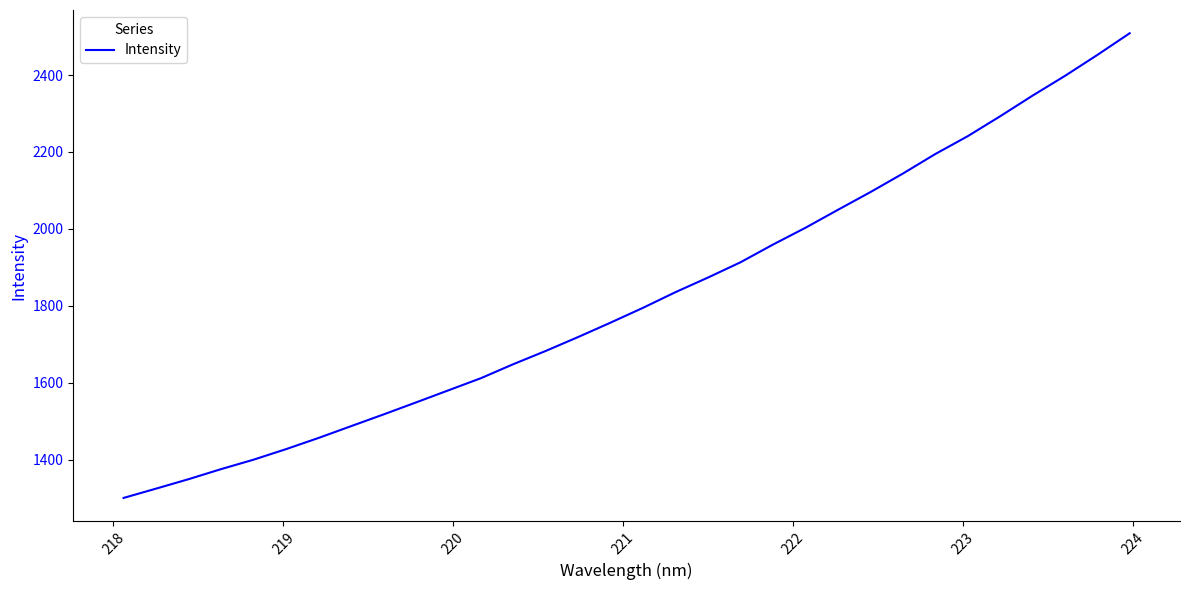

What is the difference between the maximum and minimum values?

1208.5